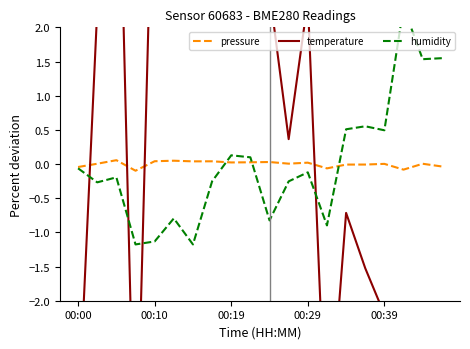

How many values in the humidity series exceed 0?

8